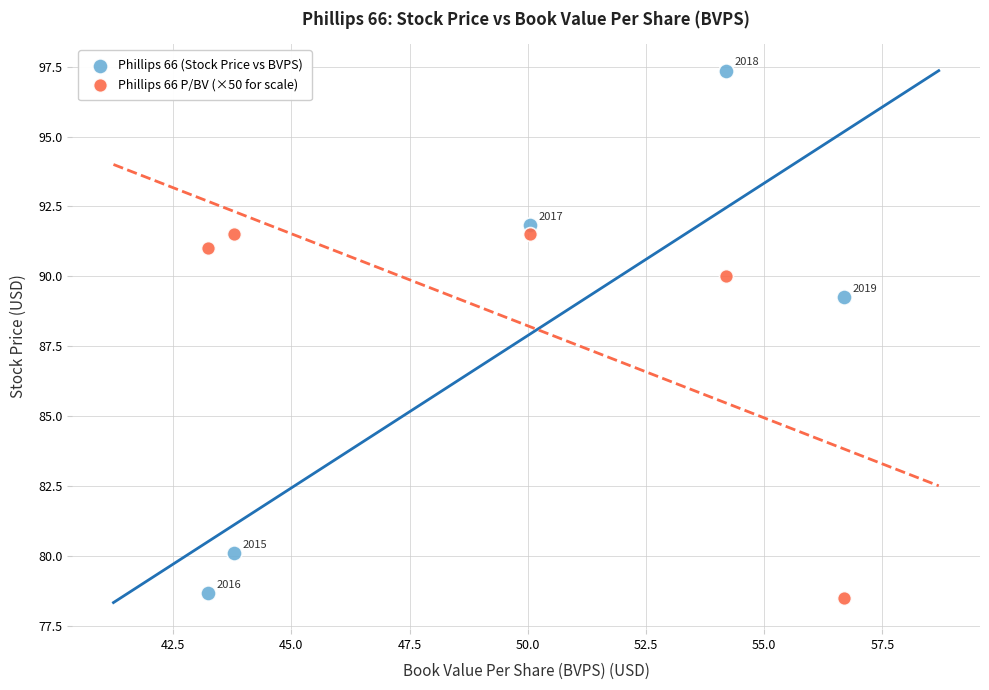

Which series reaches the maximum Y coordinate?

Phillips 66 (Stock Price vs BVPS)